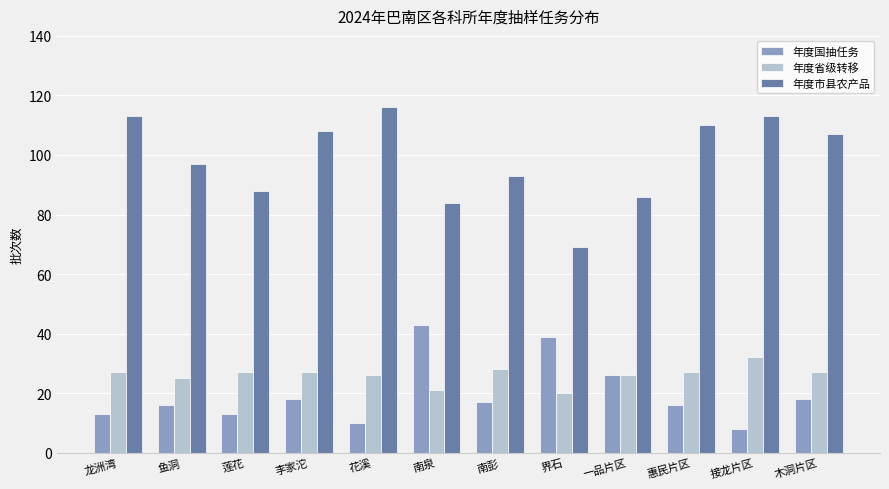

True or false: 年度市县农产品 has a value of 36 at 鱼洞.

False